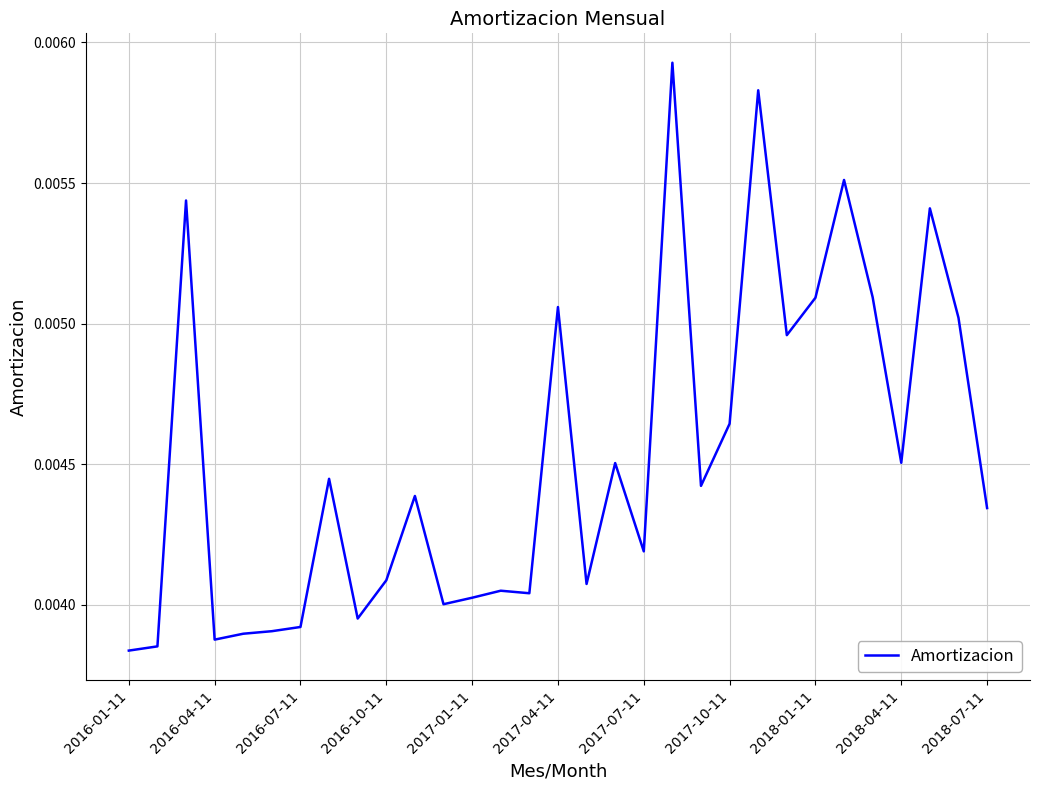

Which has a higher value, 2017-04-11 or 2016-10-11?

2017-04-11